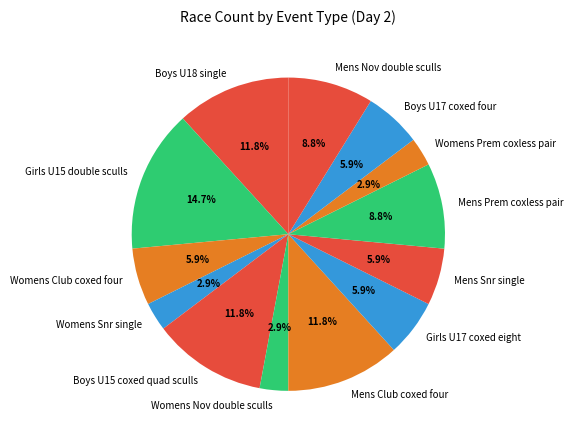

Which slice is the largest?

Girls U15 double sculls